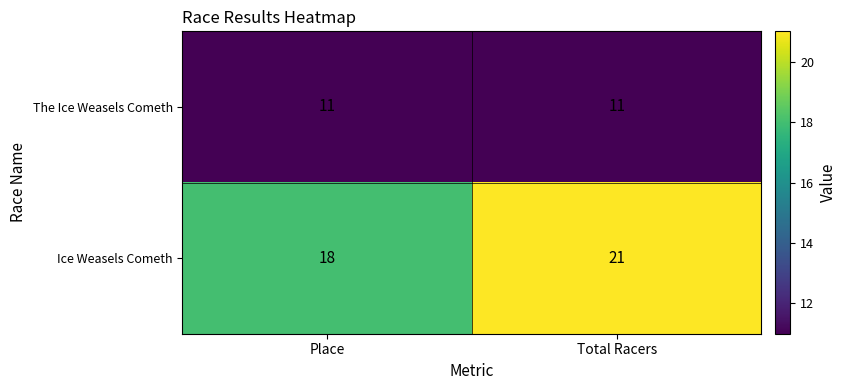

Which series has the largest total across all categories?

Ice Weasels Cometh